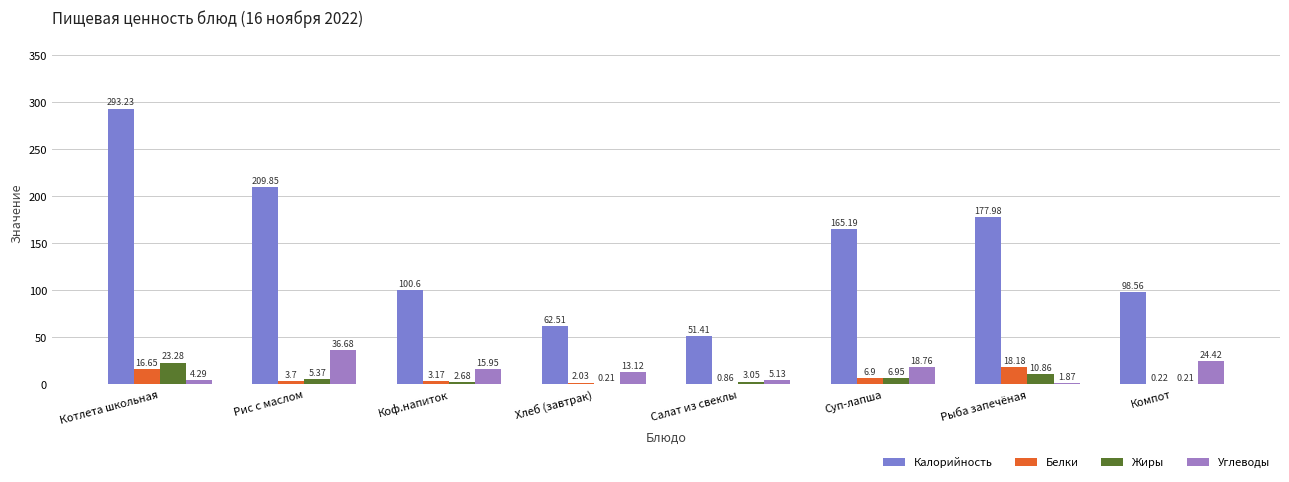

Which series has the largest total across all categories?

Калорийность